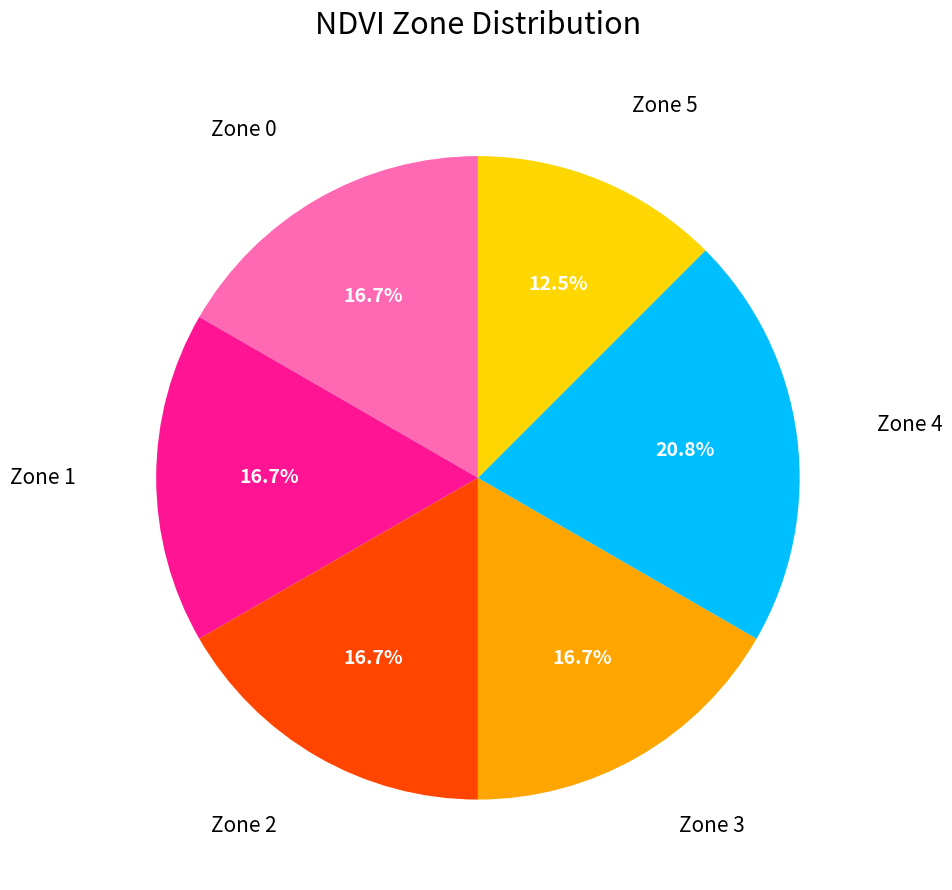

Does any single category account for the majority?

No